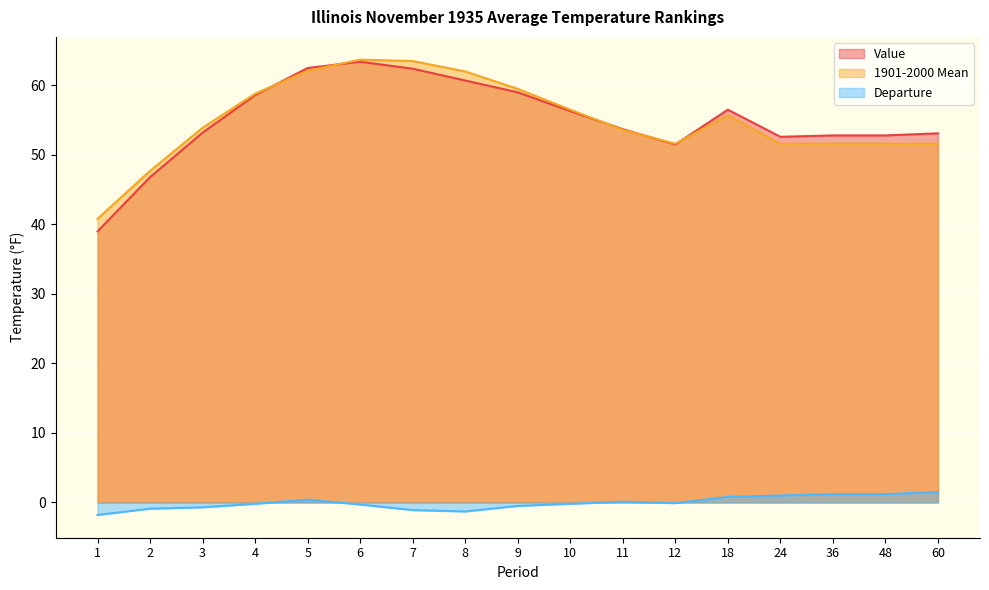

How many data points in Value are above 53?

11